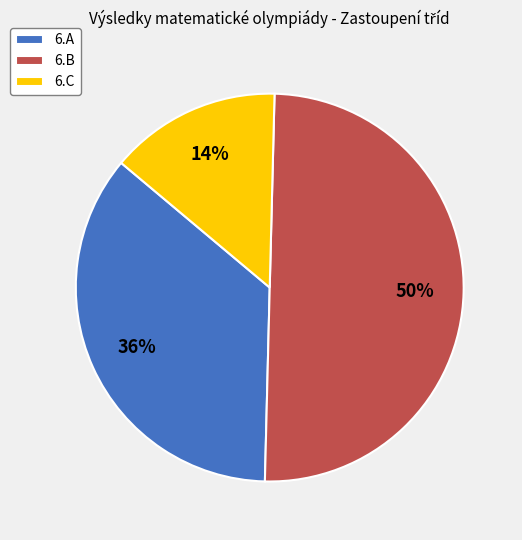

Does 6.C represent more than half of the total?

No